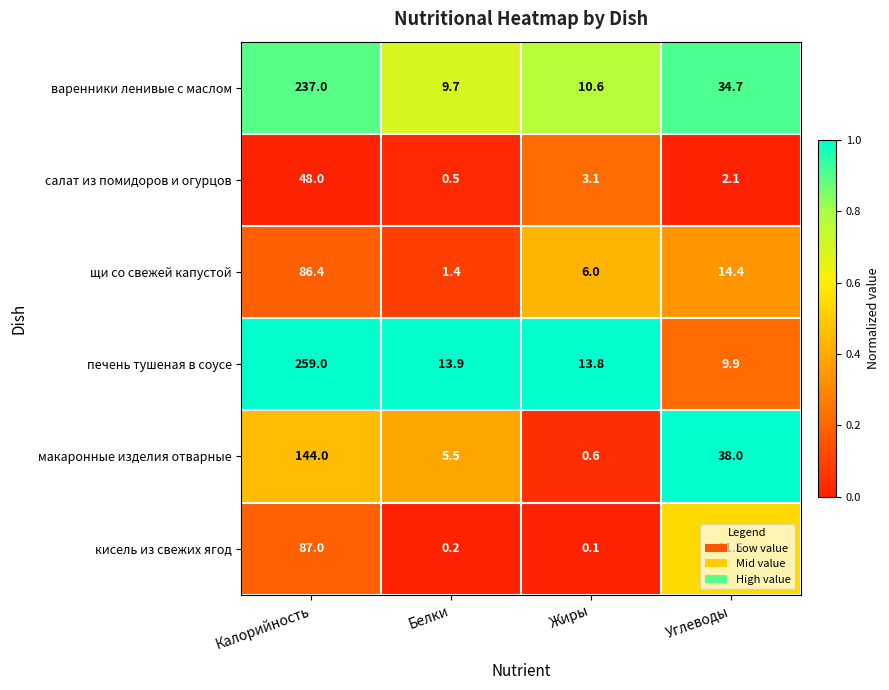

How many distinct data groups are displayed?

6